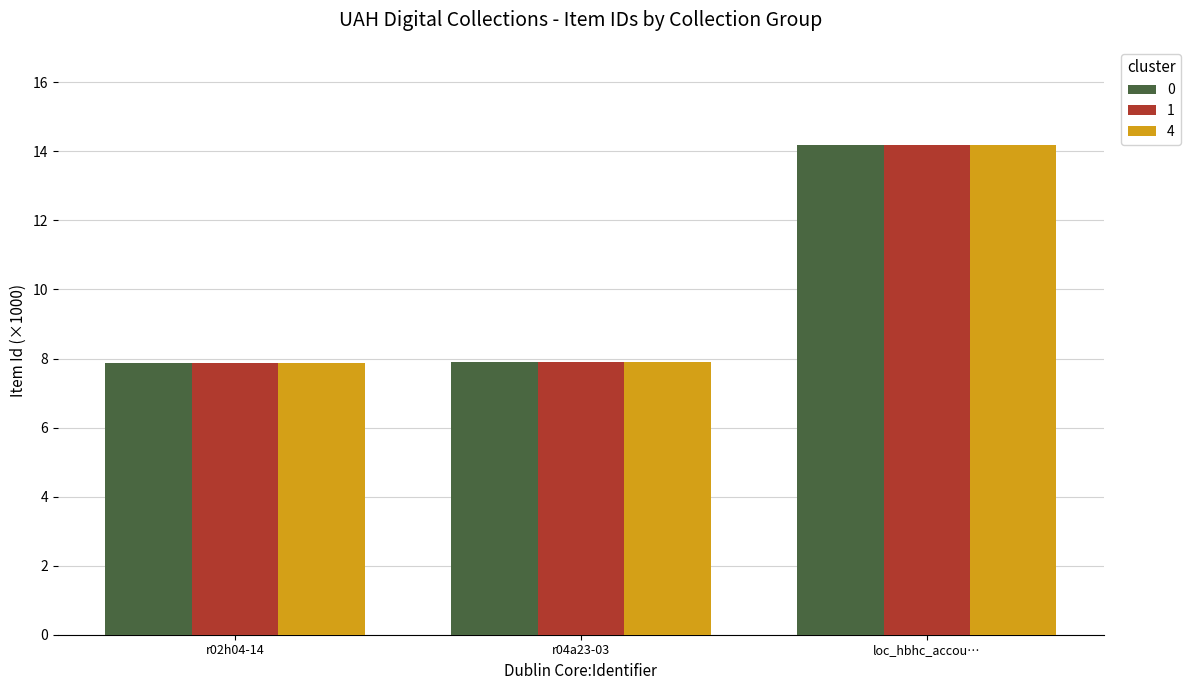

At which category is the sum across all series the highest?

loc_hbhc_accou…